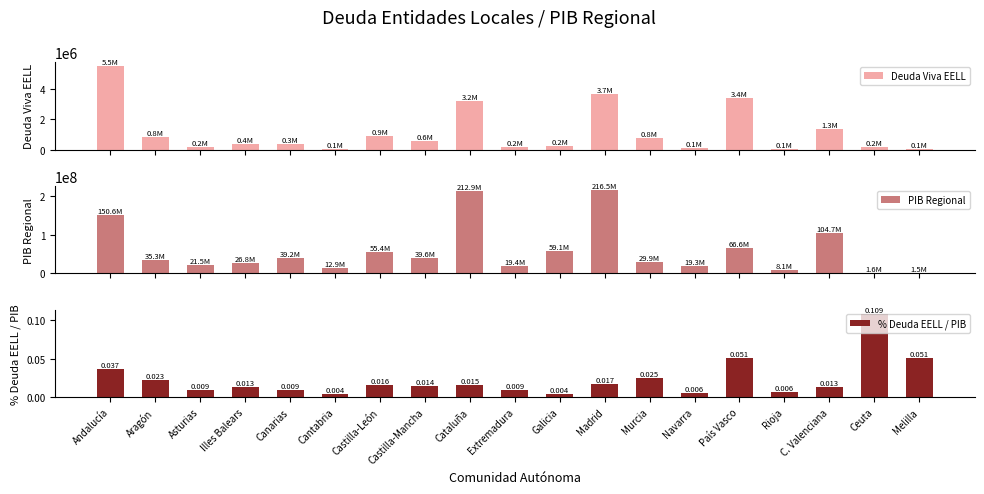

What is the difference between the highest and lowest values at Illes Balears?

26789155.0